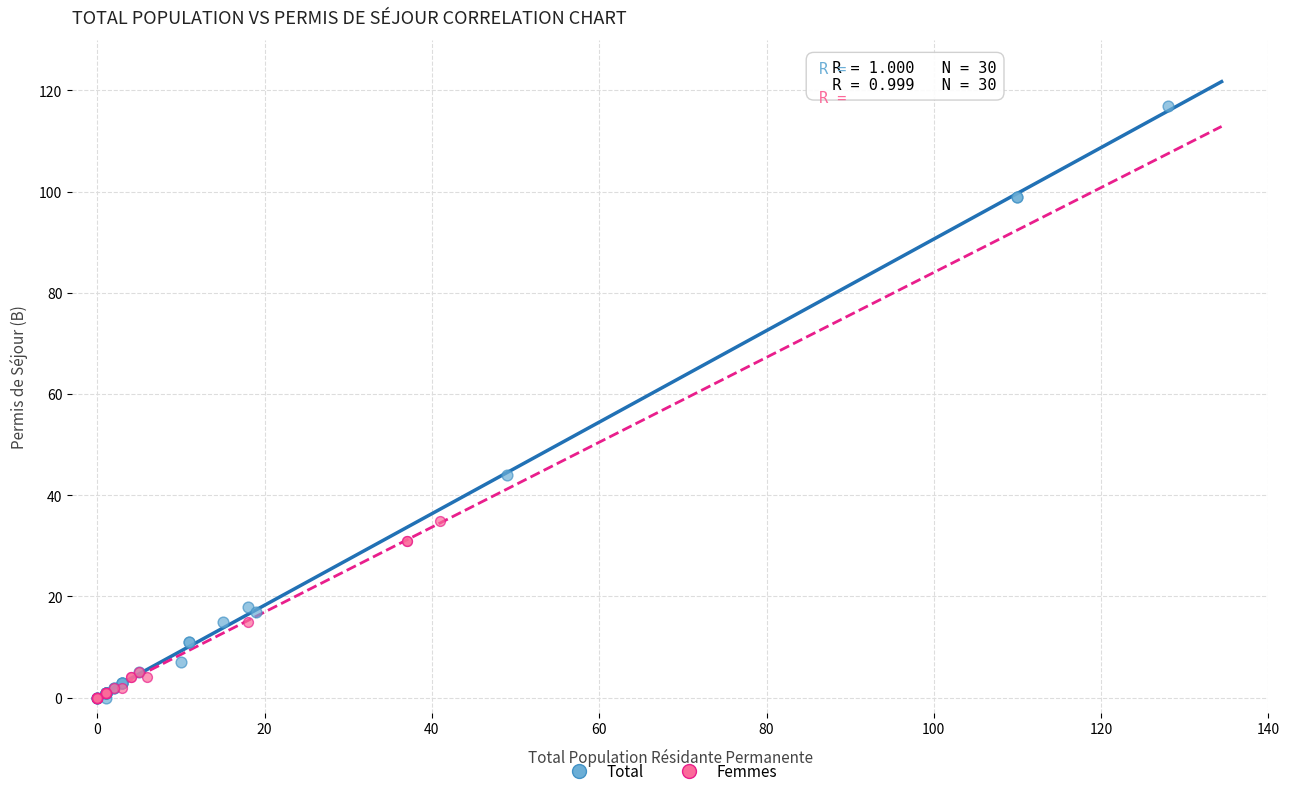

What are all the series names shown in the legend?

Total, Femmes